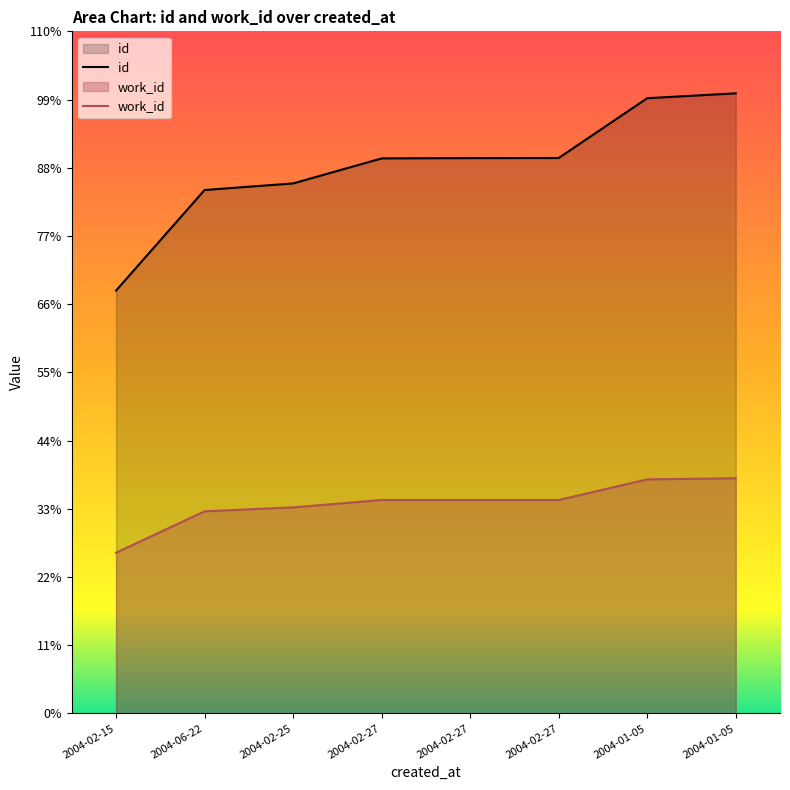

True or false: work_id has more than 1 interior local peaks.

False